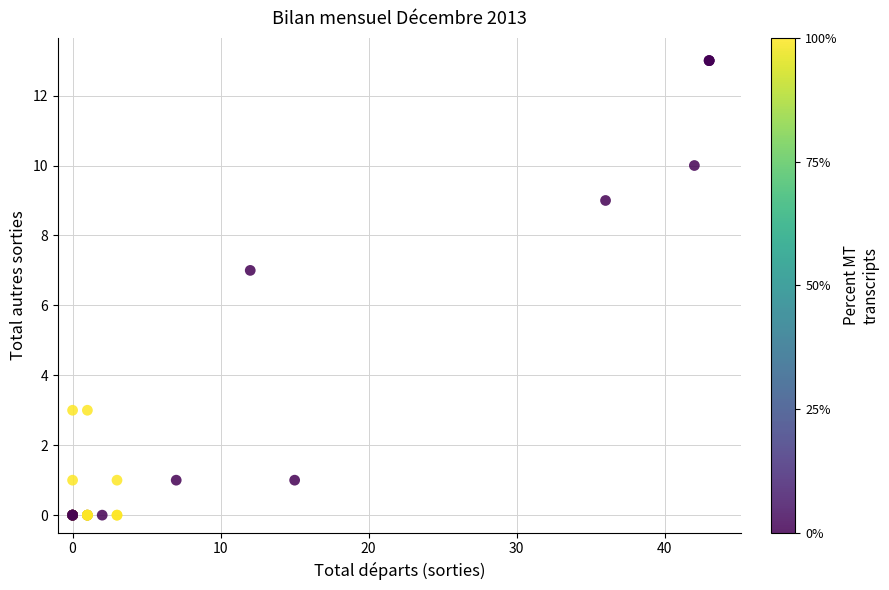

What Y value in the scatter plot is closest to 6?

7